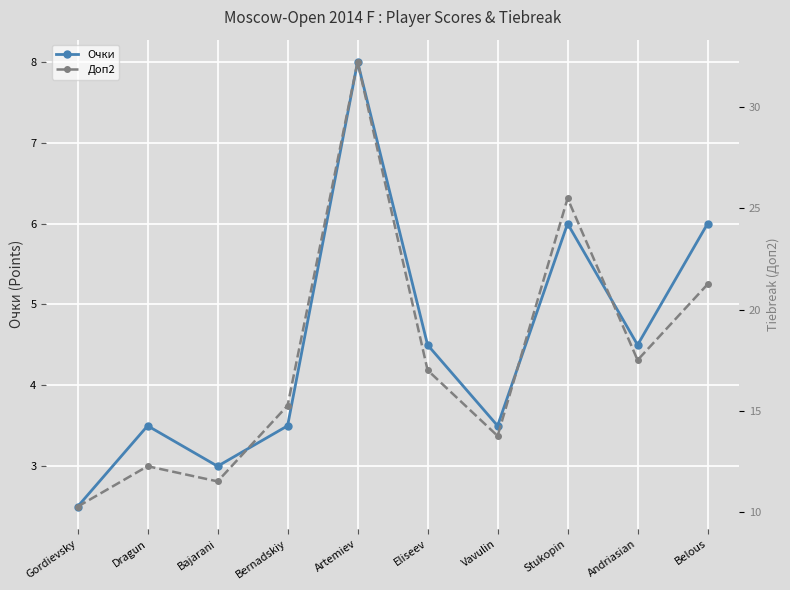

What is the difference between the Очки values at Bernadskiy and Eliseev?

1.0